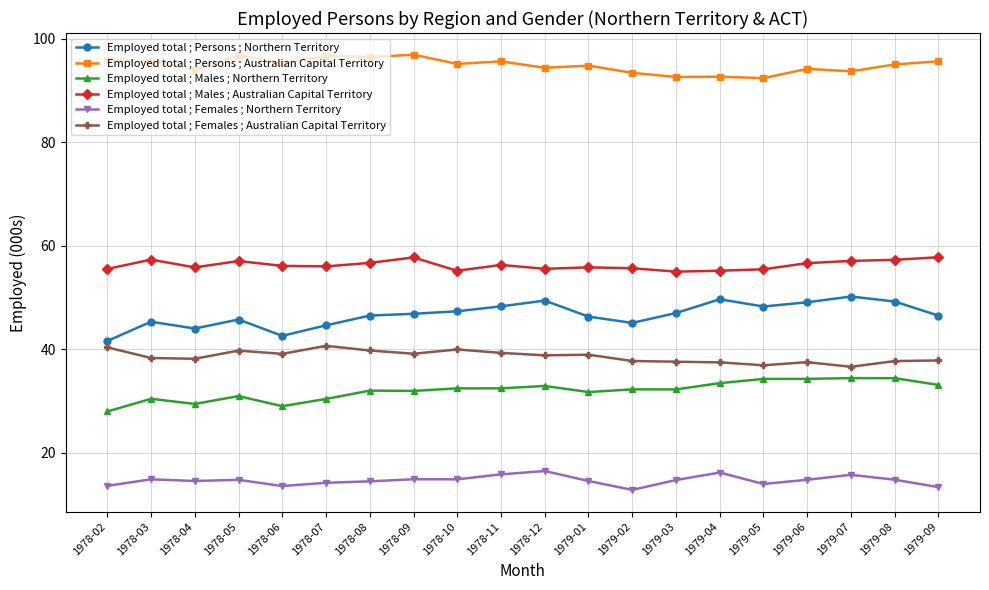

What is the maximum value shown in the chart?

96.9